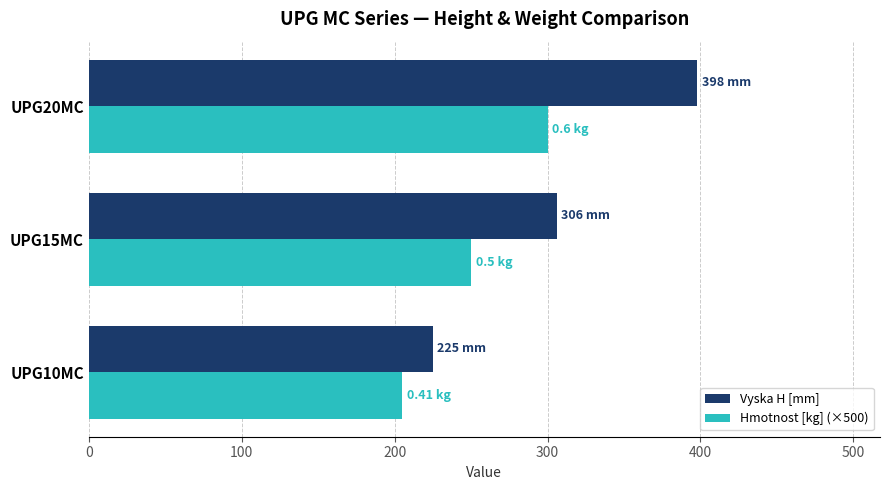

What is the difference between the highest and lowest values at UPG10MC?

20